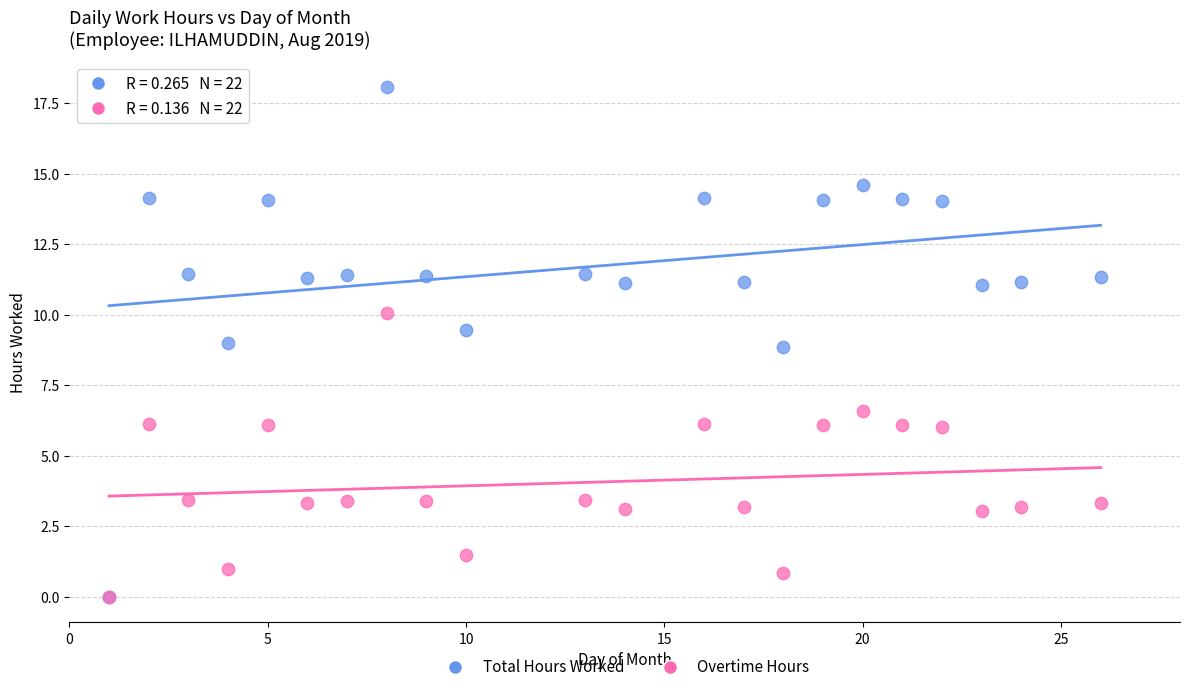

What are all the series names shown in the legend?

Total Hours Worked, Overtime Hours